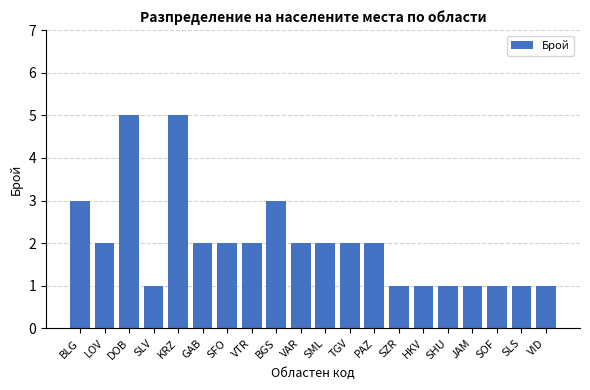

What position from the left is VAR?

10